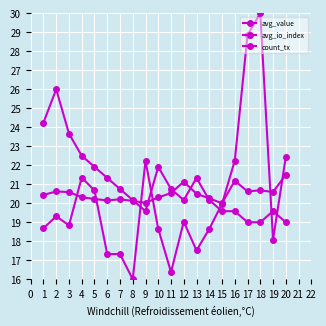

How many intersections are there between count_tx and avg_value?

5